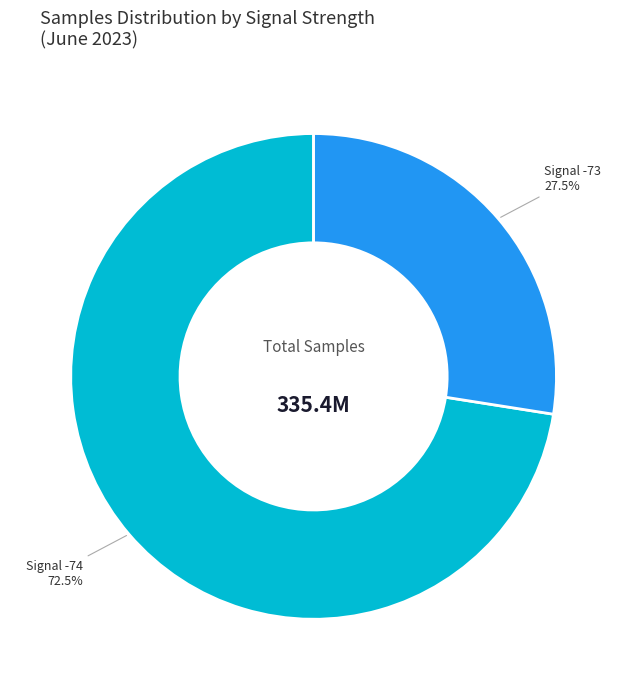

Does any single category account for the majority?

Yes